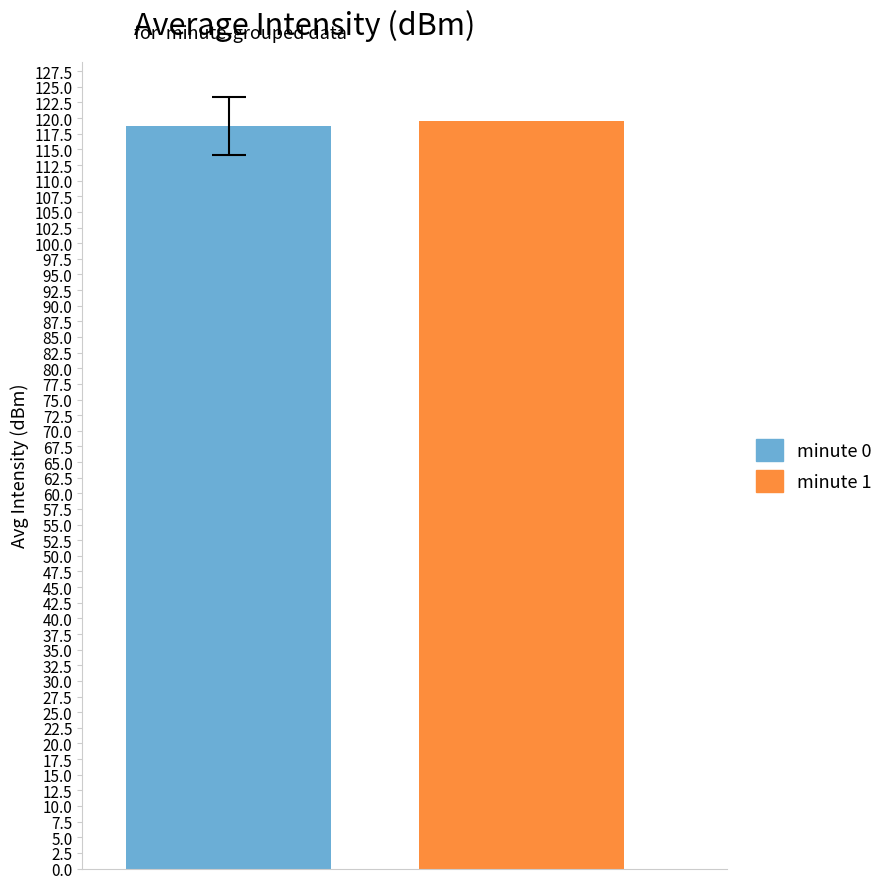

What is the highest value of the minute 0 series?

118.8